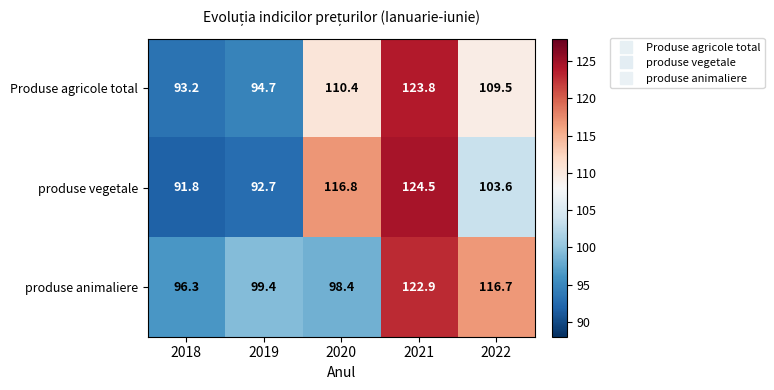

The value of produse animaliere at 2019 is 99.4. True or false?

True